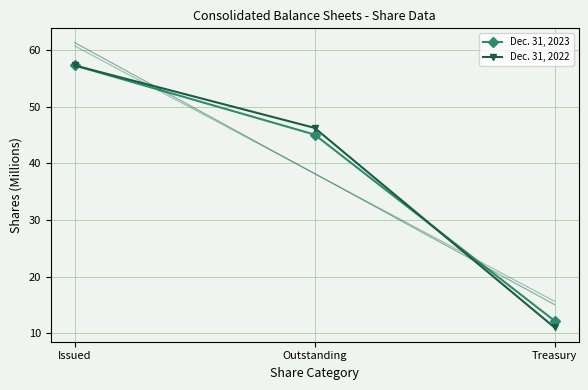

How many categories are shown in the chart?

3